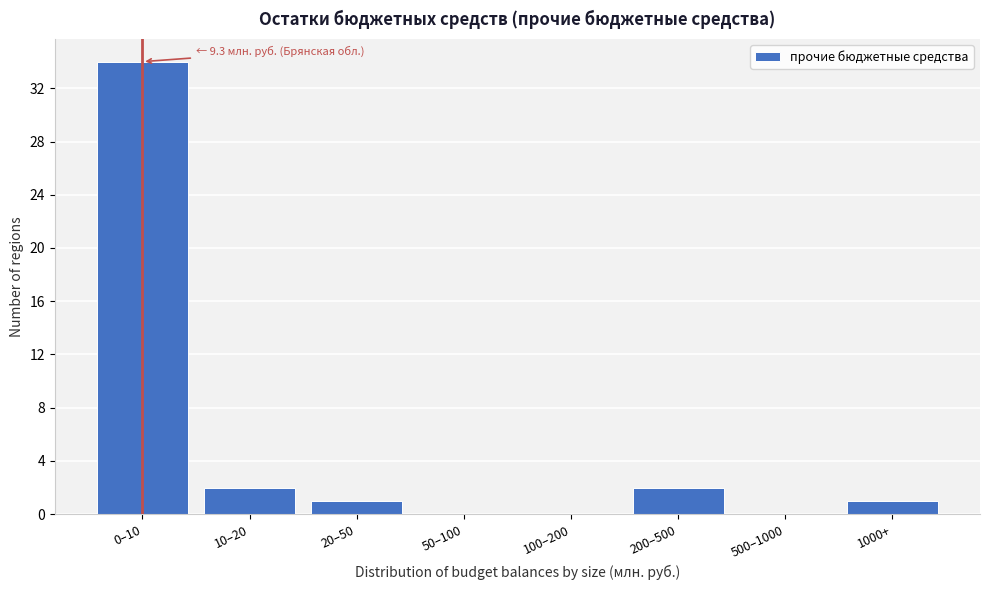

Reading left to right, what are all the values shown in this chart?

0–10=34	10–20=2	20–50=1	50–100=0	100–200=0	200–500=2	500–1000=0	1000+=1